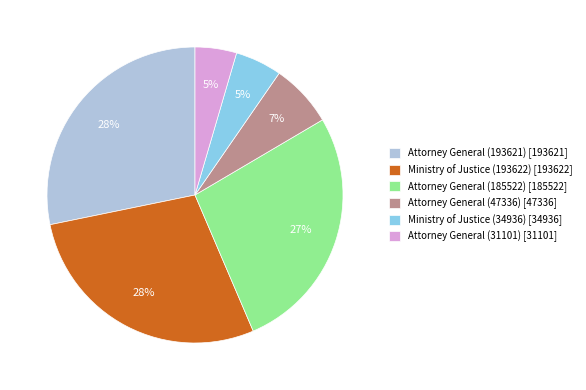

Is there any slice that represents more than half of the pie?

No